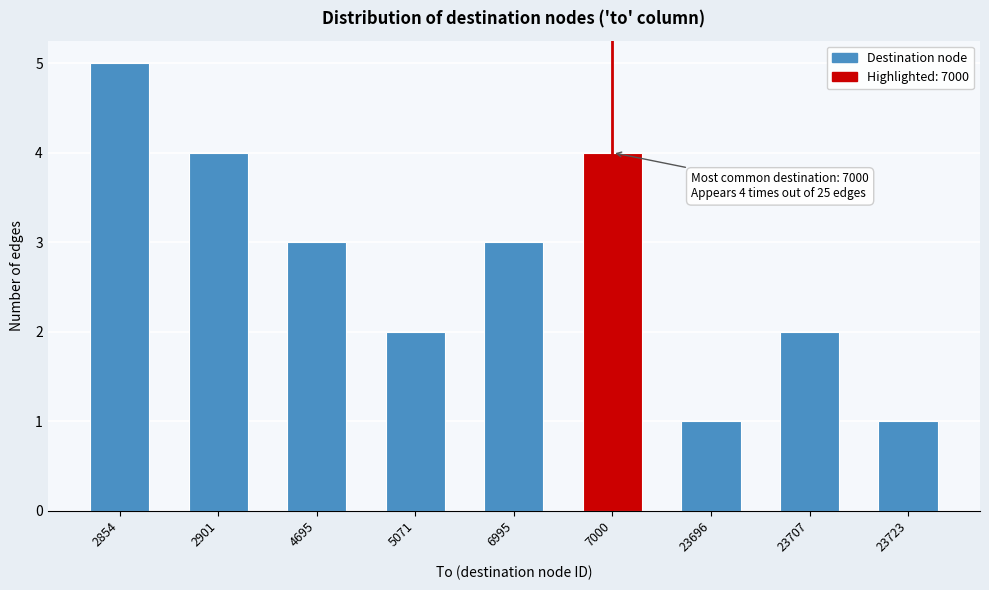

Reading left to right, extract all data points from this chart.

2854=5	2901=4	4695=3	5071=2	6995=3	7000=4	23696=1	23707=2	23723=1